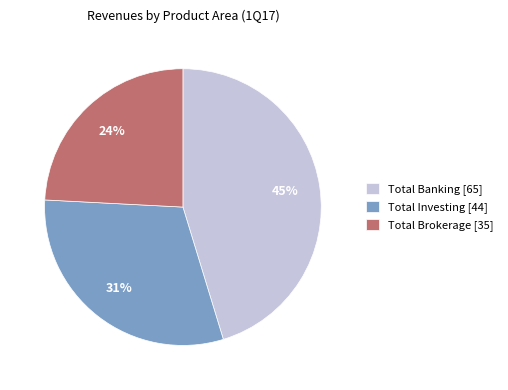

Does any single category account for the majority?

No